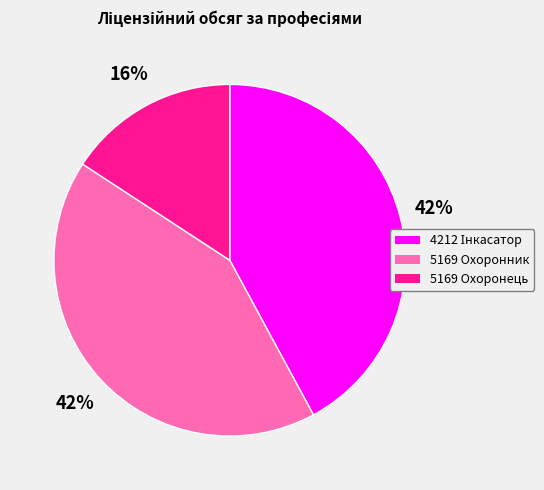

Does 5169 Охоронник account for over 50% of the chart?

No